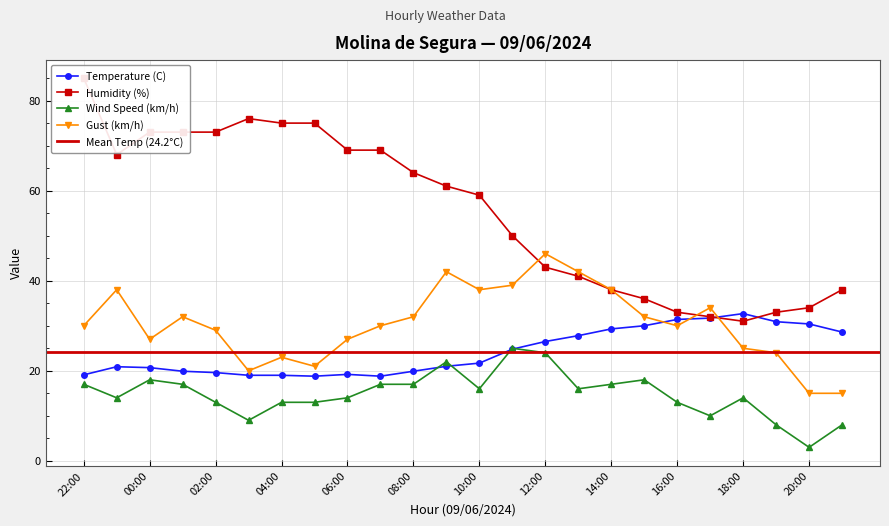

What are all the series names shown in the legend?

Temperature (C), Humidity (%), Wind Speed (km/h), Gust (km/h)